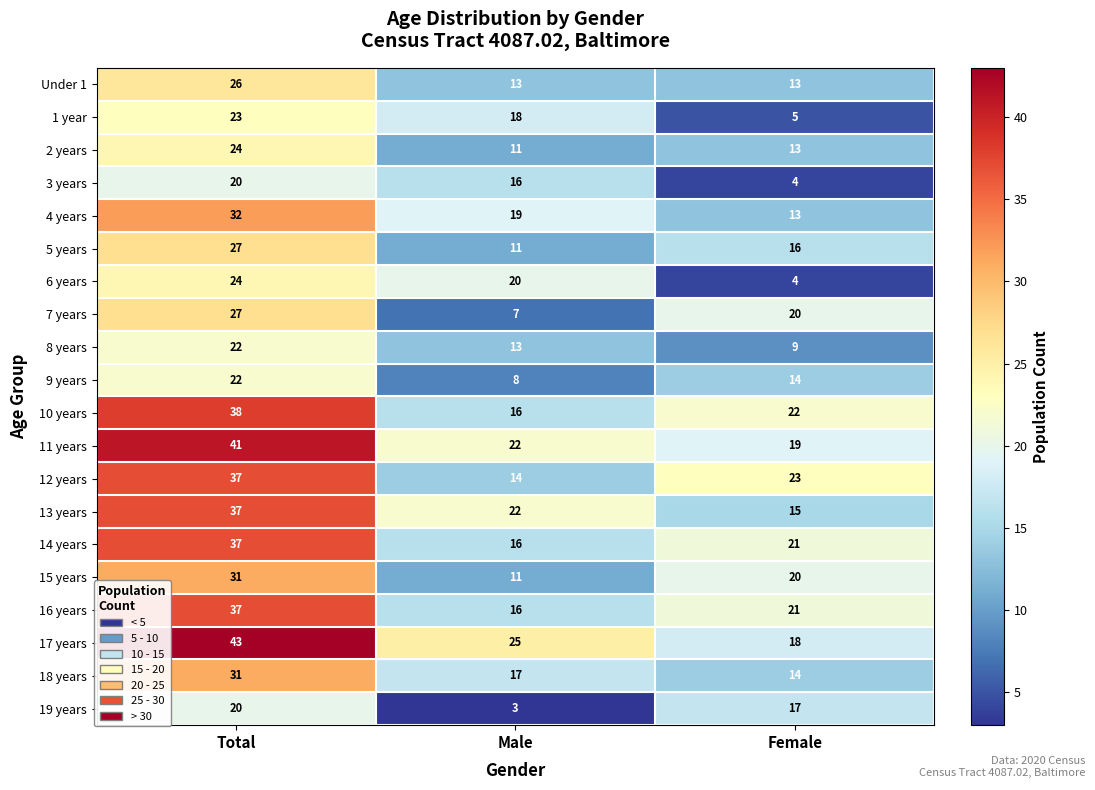

Which series has the largest range (max minus min)?

17 years